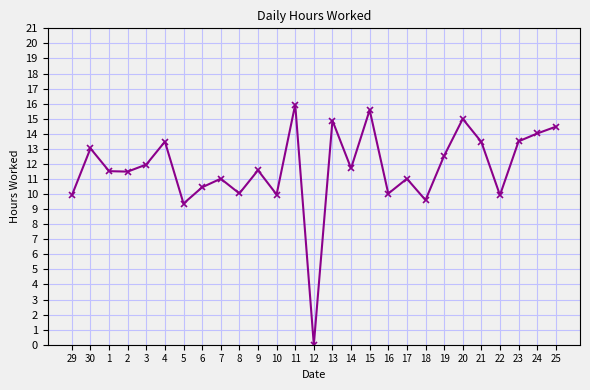

How many lines are shown in the chart?

1